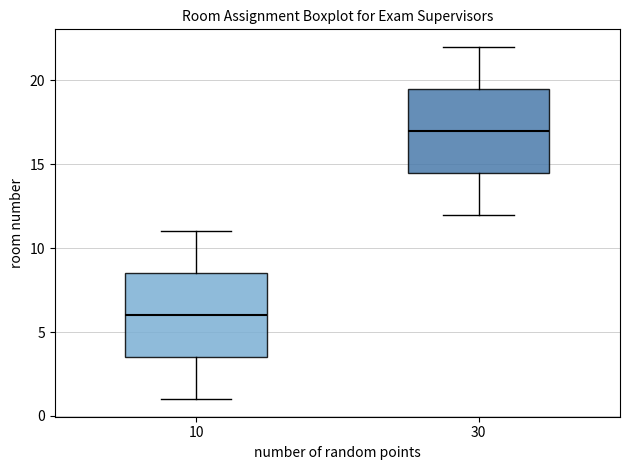

Reading left to right, read every box against the y-axis: the position of its median line, the range the box covers, and the ends of its whiskers. The values are not printed on the chart, so give them approximately, as read against the axis.

10: median 6.0, box 3.5 to 8.5, whiskers 1.0 to 11.0
30: median 17.0, box 14.5 to 19.5, whiskers 12.0 to 22.0